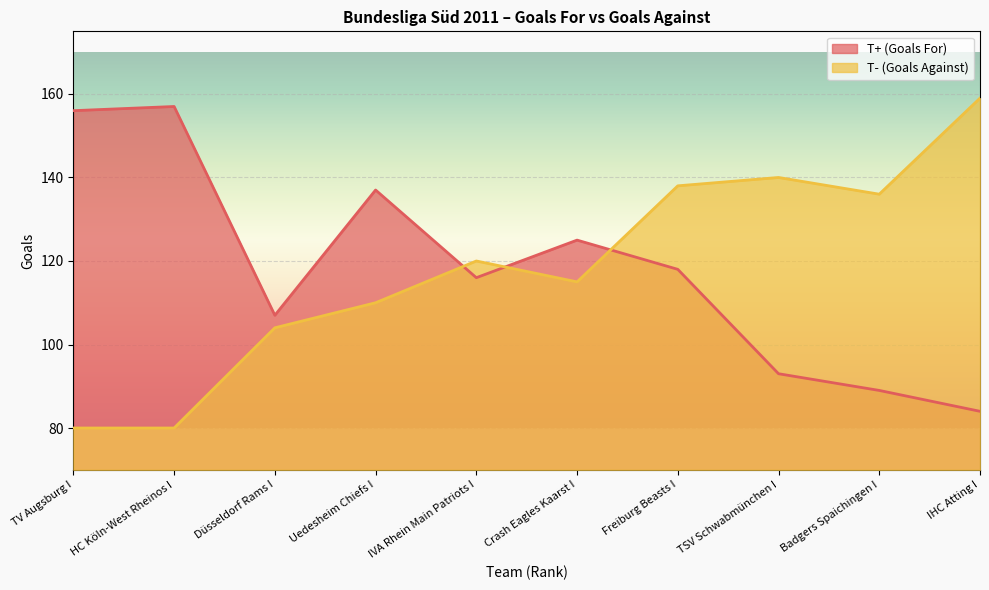

How many data points in T+ (Goals For) are above 118?

4